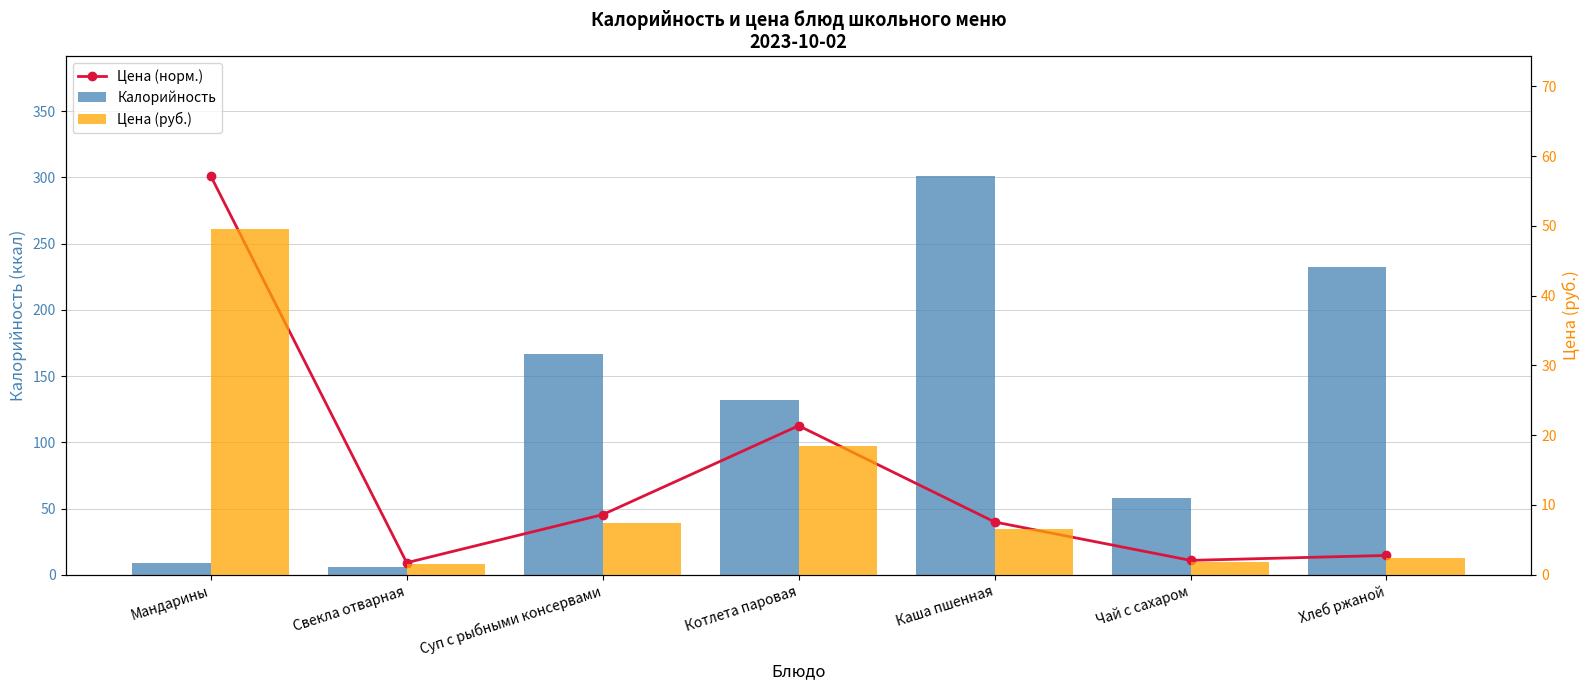

What is the value of the Цена (норм.) bar at the 4th from the left?

112.5